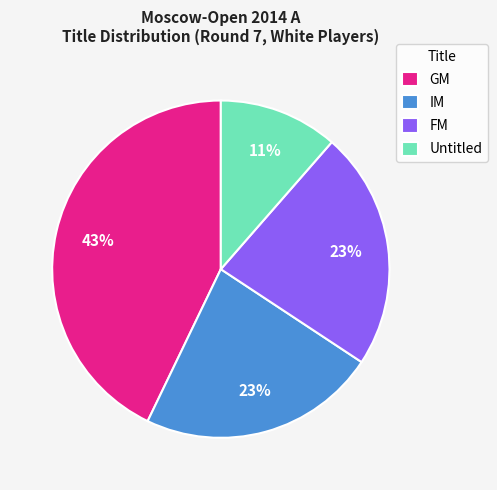

What is the ratio of the value at Untitled to the value at GM?

0.3